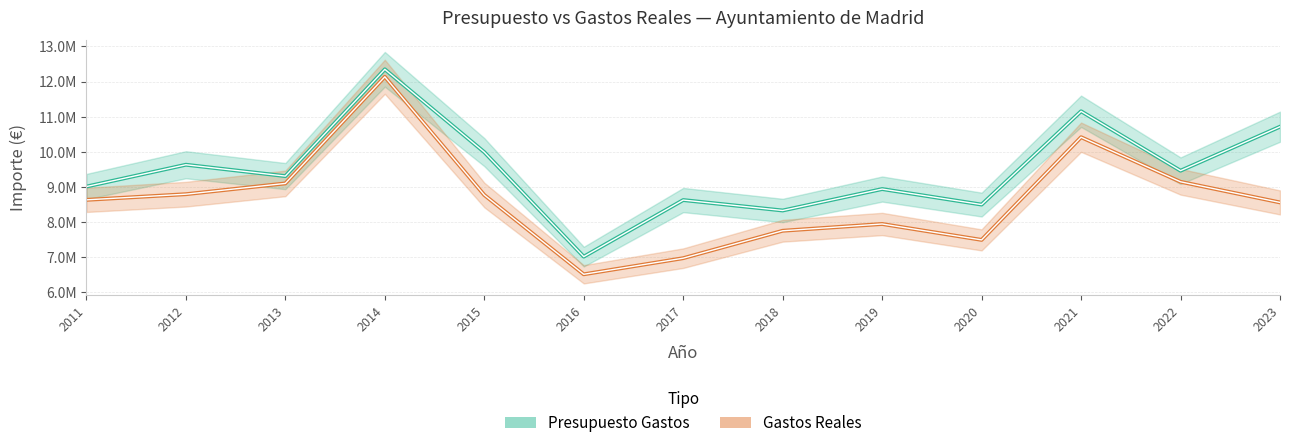

Which has a higher value, 2011 or 2012?

2012